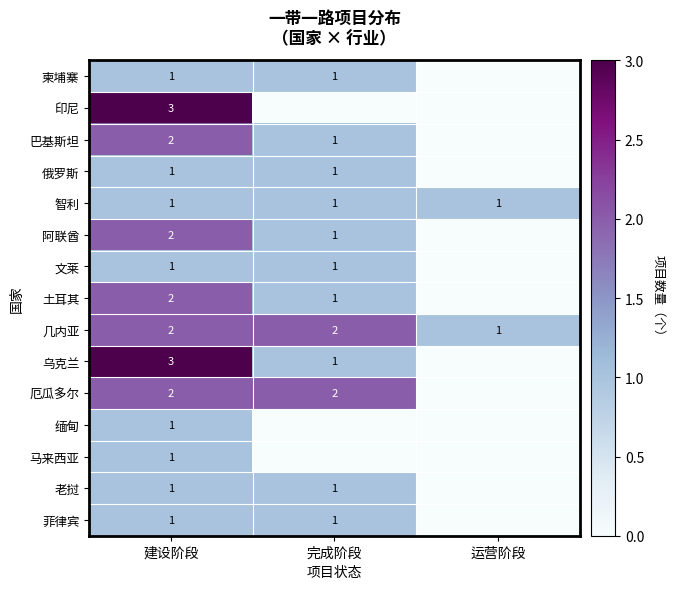

At which category is the sum across all series the highest?

建设阶段